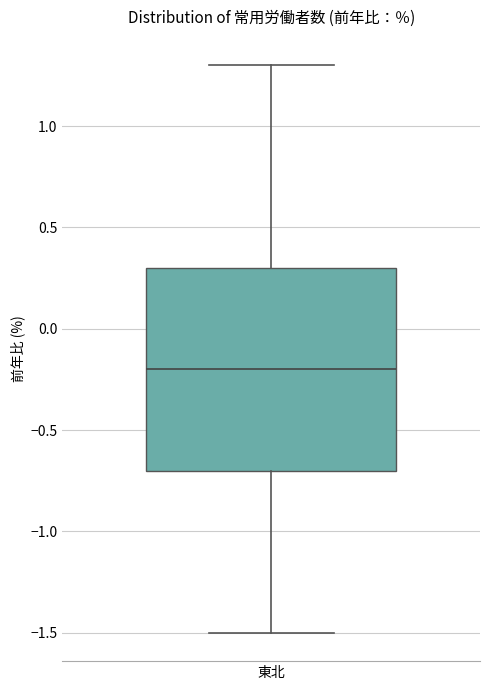

Read this box plot against the y-axis: the position of the median line, the range covered by the box, and the ends of both whiskers. The values are not printed on the chart, so give them approximately, as read against the axis.

median -0.2, box -0.7 to 0.3, whiskers -1.5 to 1.3